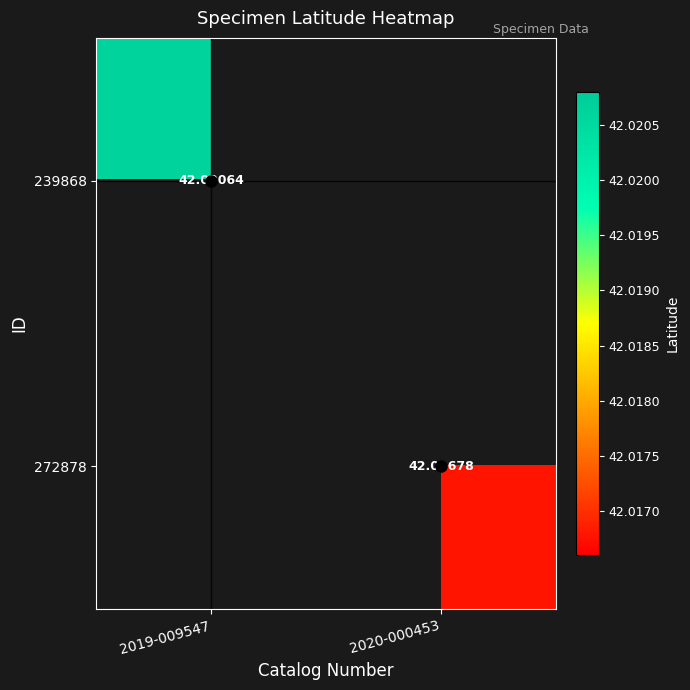

At which category does the chart reach its peak across all series?

2019-009547